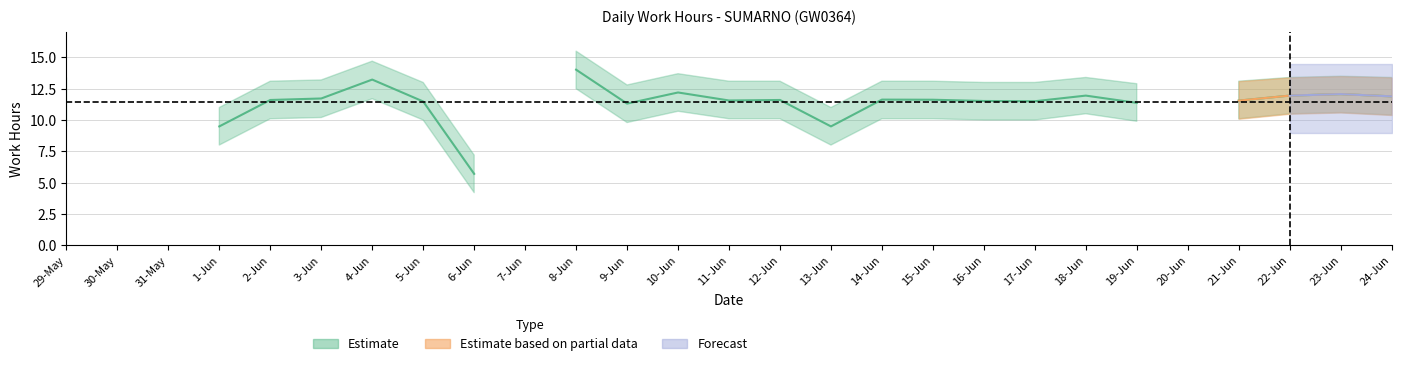

The value of Estimate at 19-Jun is 15.4. True or false?

False